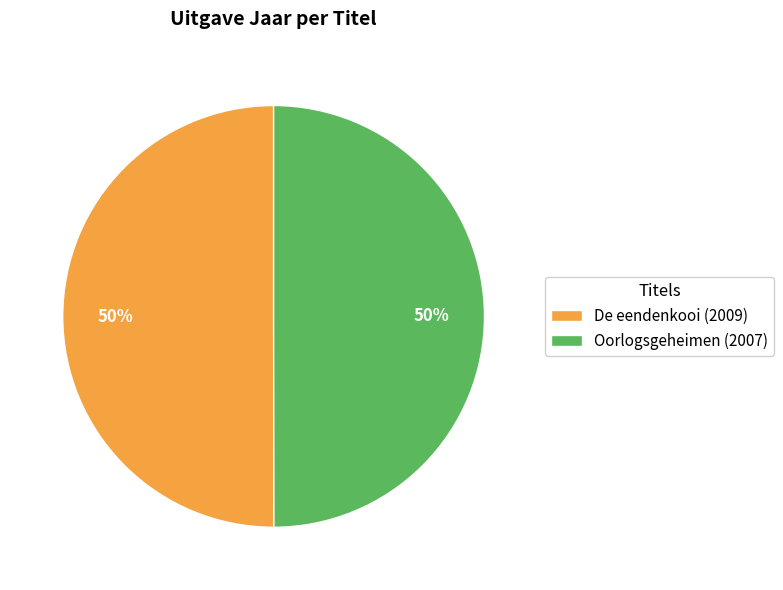

How many slices are in this pie chart?

2